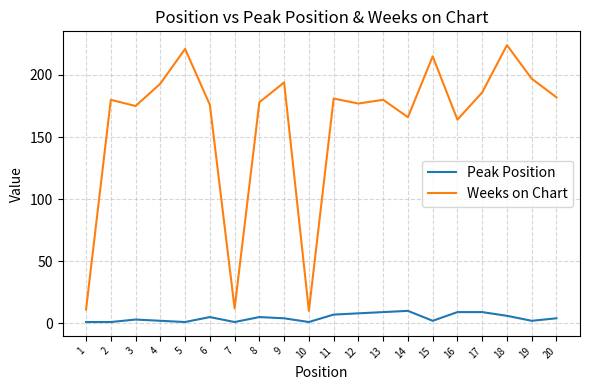

True or false: Weeks on Chart has a value of 60 at 15.

False